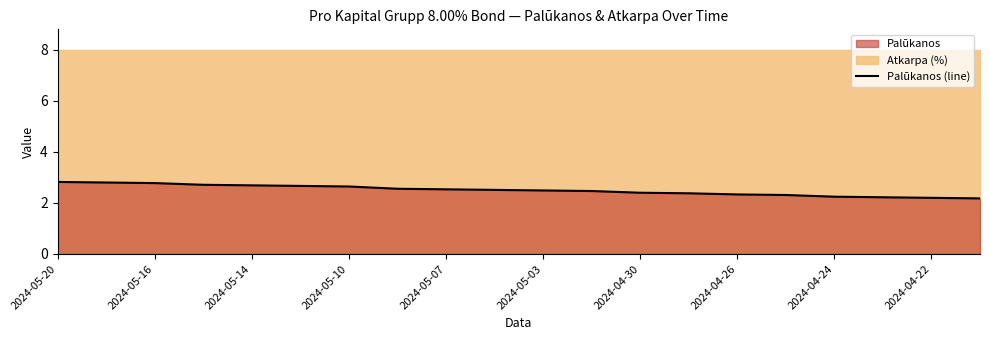

What is the difference between the maximum and minimum values?

0.6